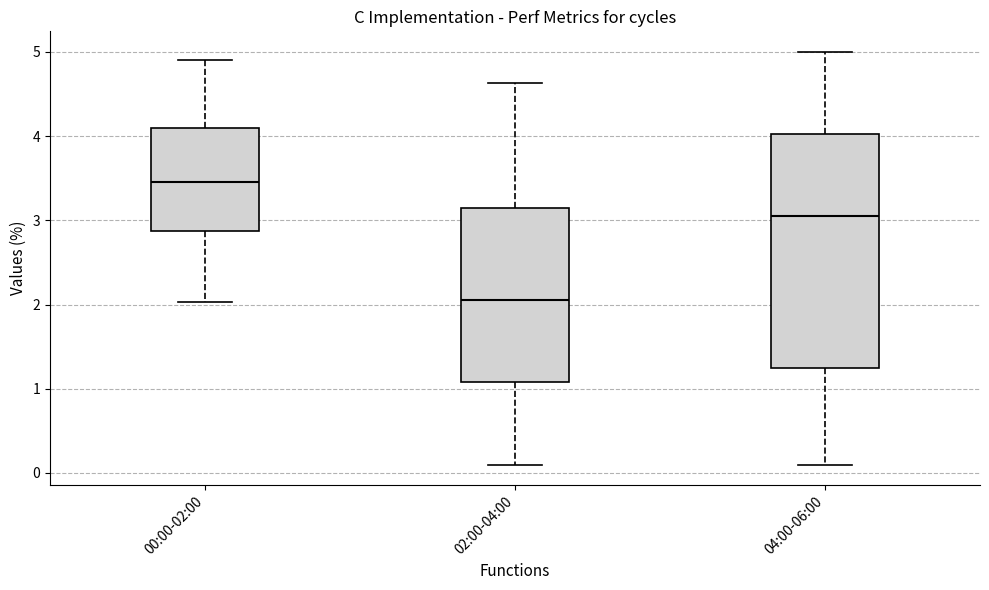

Reading left to right, transcribe this box plot: for each box, give where its median line is, the range the box spans, and where its two whiskers end, as read against the y-axis. The values are not printed on the chart, so give them approximately, as read against the axis.

00:00-02:00: median 3.5, box 2.9 to 4.1, whiskers 2.0 to 4.9
02:00-04:00: median 2.1, box 1.1 to 3.2, whiskers 0.1 to 4.6
04:00-06:00: median 3.1, box 1.3 to 4.0, whiskers 0.1 to 5.0